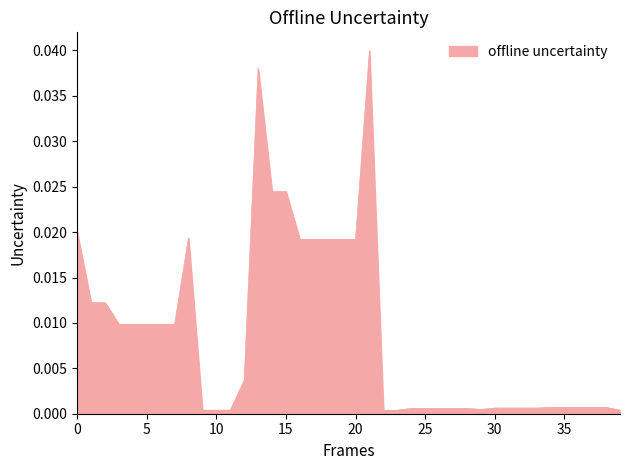

How many lines are shown in the chart?

1